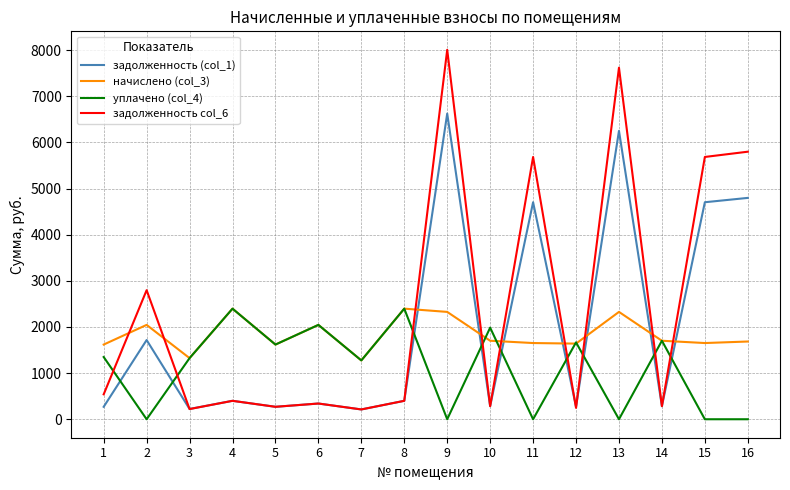

Does the chart display data point markers on the line(s)?

No